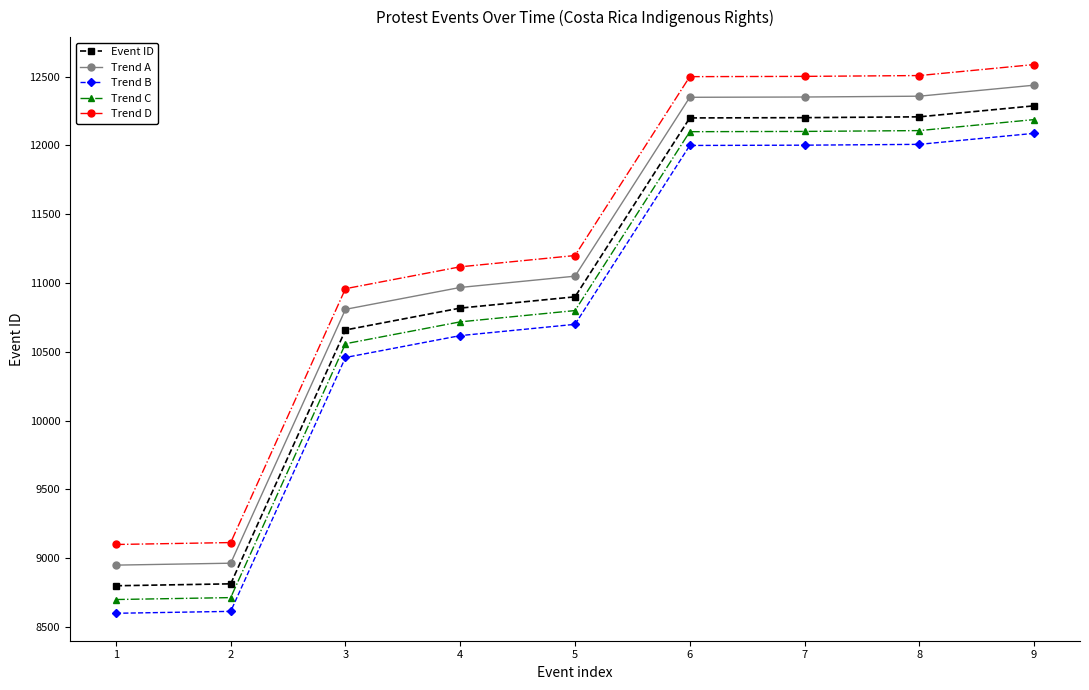

Does the chart have visible grid lines?

No